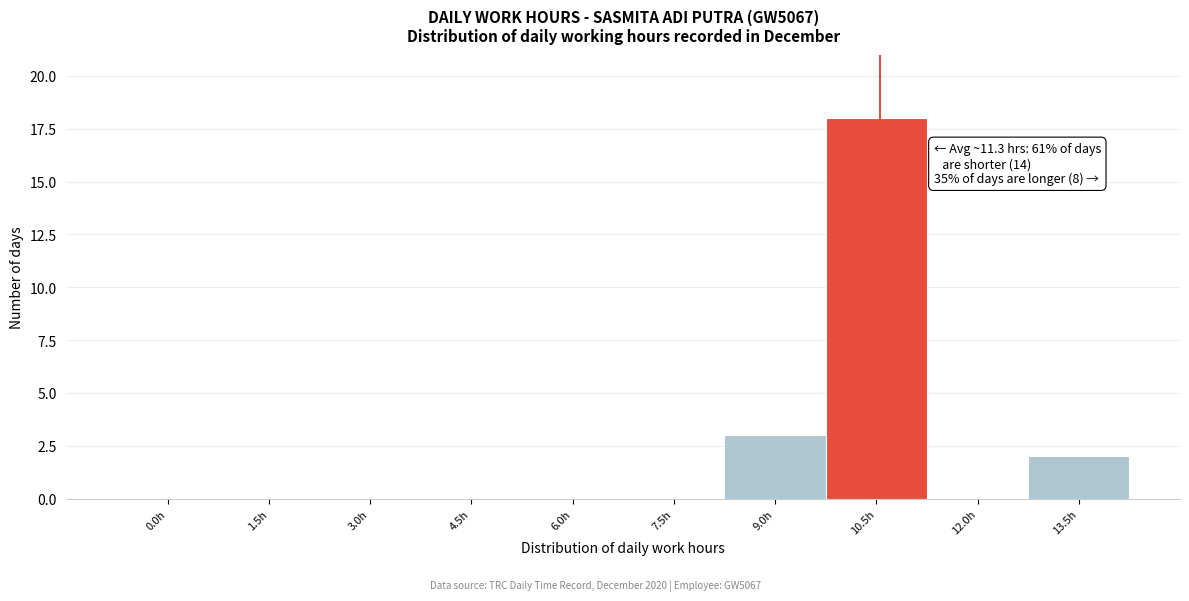

Reading left to right, what are all the values shown in this chart?

0.0h=0	1.5h=0	3.0h=0	4.5h=0	6.0h=0	7.5h=0	9.0h=3	10.5h=18	12.0h=0	13.5h=2